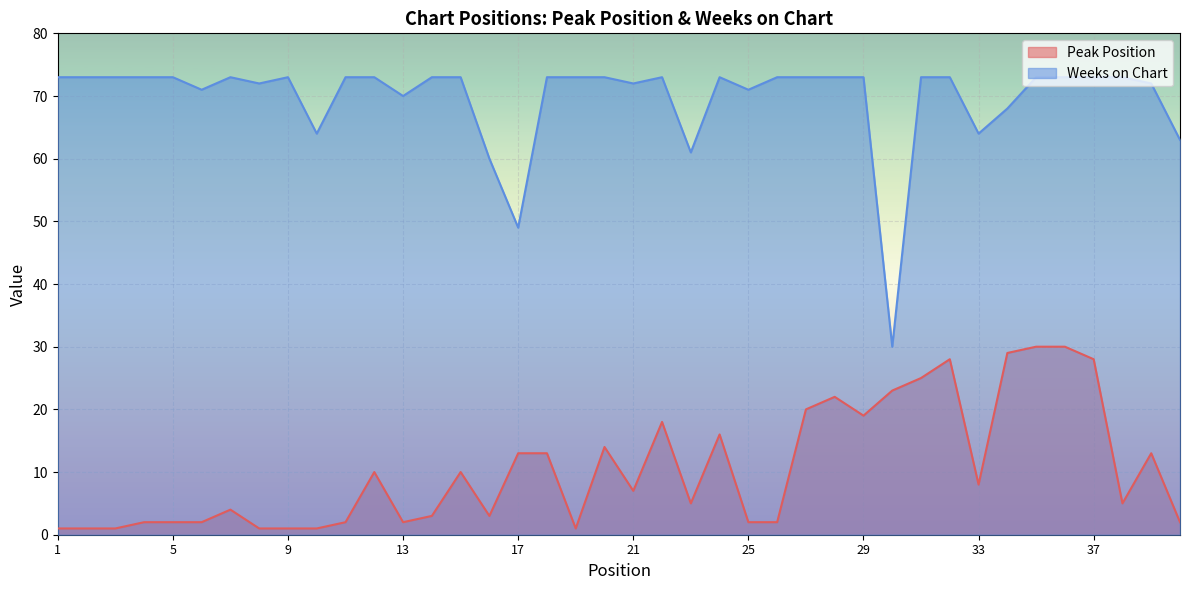

Between 1 and 11, which series saw the biggest shift?

Peak Position